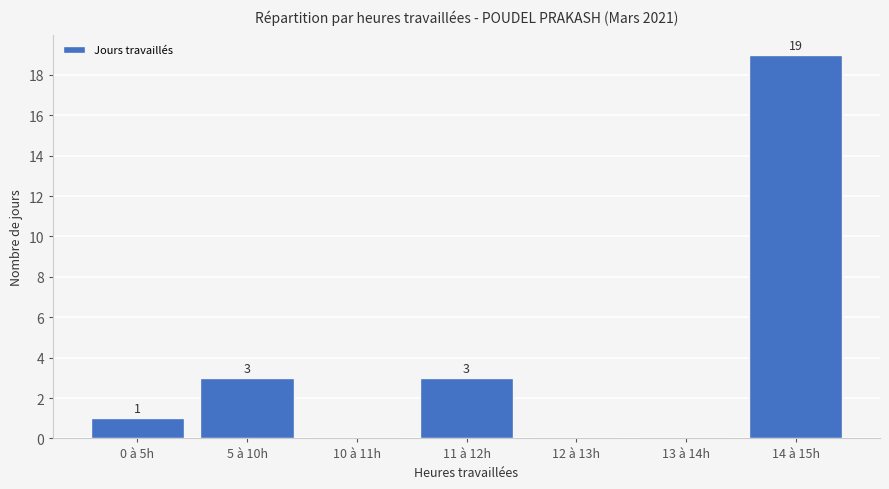

What is the sum of all values?

26